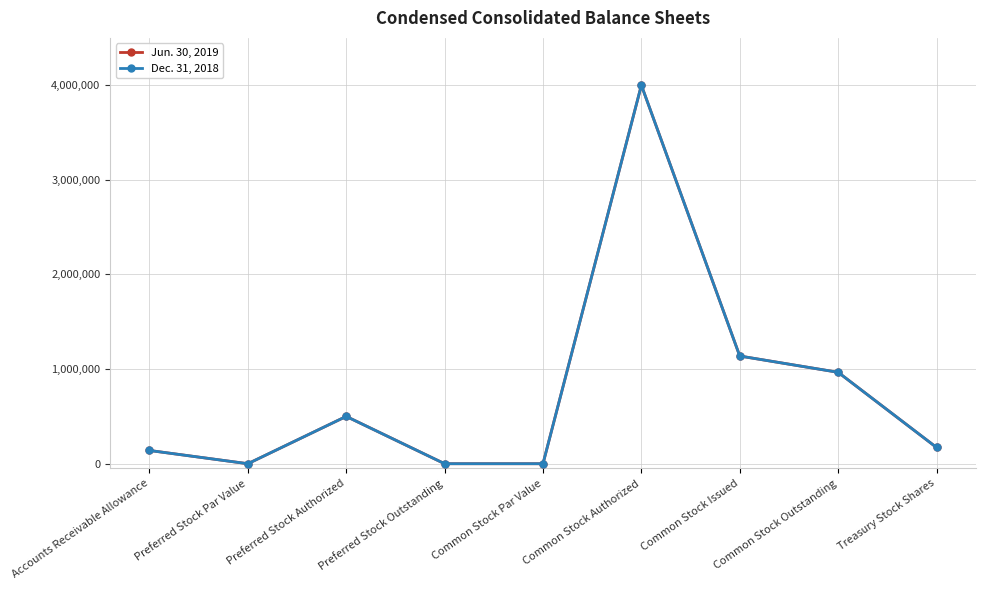

Is this an area chart (filled region under the line)?

No